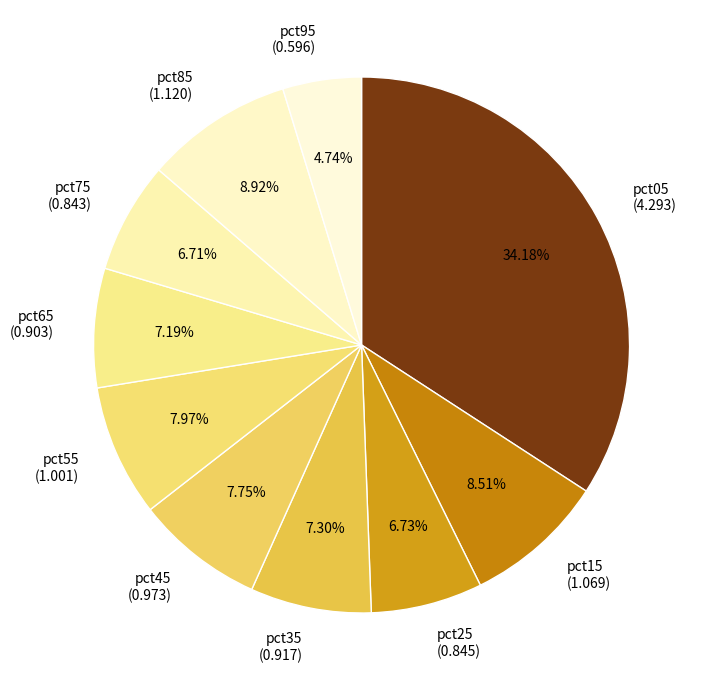

What percentage is the pct75 slice, to the nearest percent?

7%